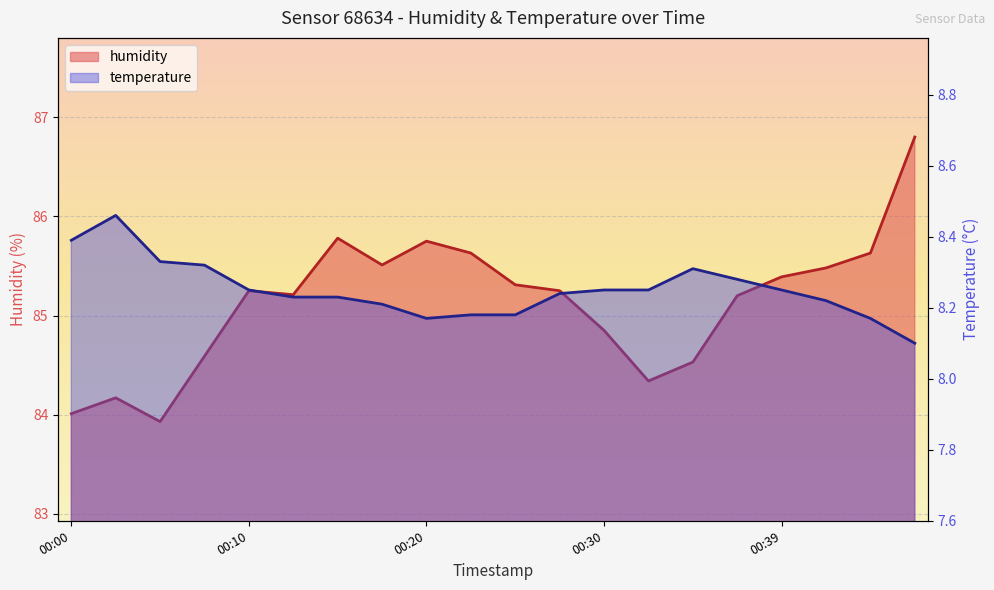

List the labels in order of temperature value, smallest first.

00:47, 00:20, 00:44, 00:22, 00:25, 00:17, 00:42, 00:12, 00:15, 00:27, 00:10, 00:30, 00:32, 00:39, 00:37, 00:34, 00:08, 00:05, 00:00, 00:03